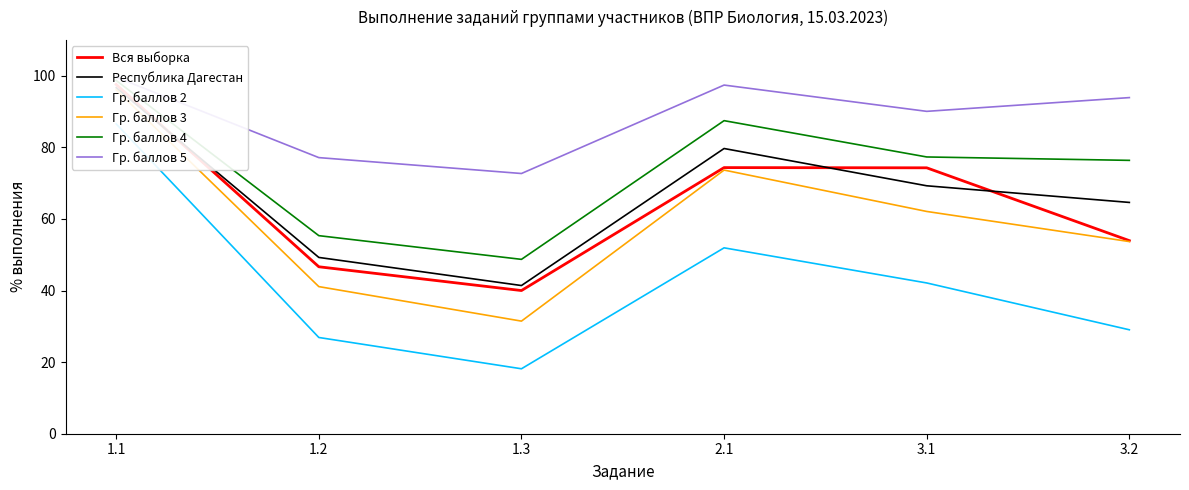

How many series are shown in this chart?

6